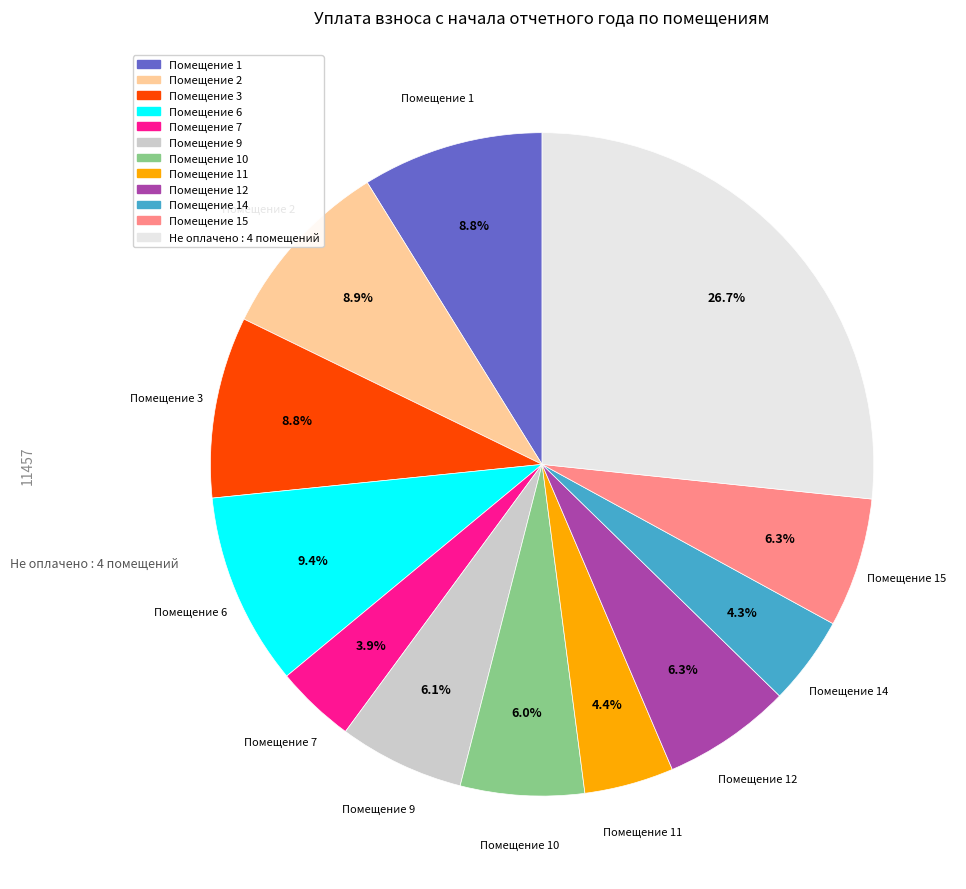

How many slices are in this pie chart?

12